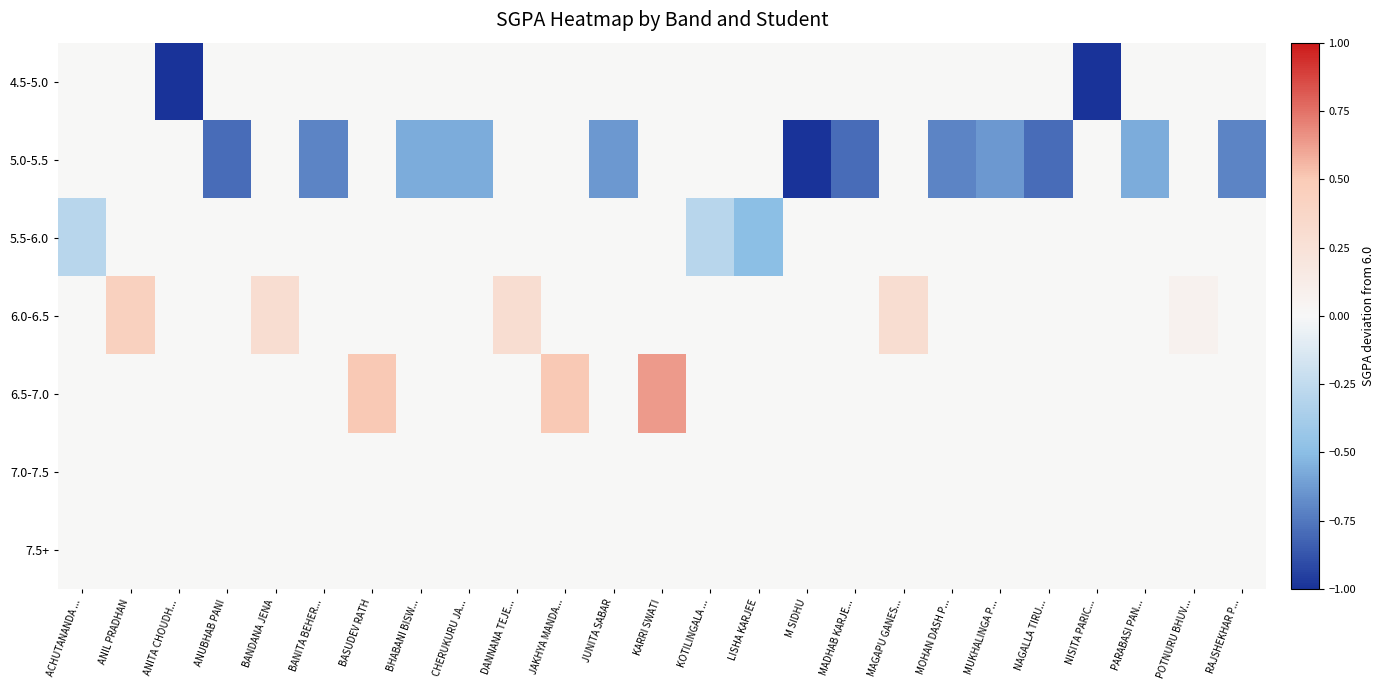

Reading left to right, list all the values displayed in this chart.

4.5-5.0: ACHUTANANDA ...=0.0	ANIL PRADHAN=0.0	ANITA CHOUDH...=-1.2	ANUBHAB PANI=0.0	BANDANA JENA=0.0	BANITA BEHER...=0.0	BASUDEV RATH=0.0	BHABANI BISW...=0.0	CHERUKURU JA...=0.0	DANNANA TEJE...=0.0	JAKHYA MANDA...=0.0	JUNITA SABAR=0.0	KARRI SWATI=0.0	KOTILINGALA ...=0.0	LISHA KARJEE=0.0	M SIDHU=0.0	MADHAB KARJE...=0.0	MAGAPU GANES...=0.0	MOHAN DASH P...=0.0	MUKHALINGA P...=0.0	NAGALLA TIRU...=0.0	NISITA PARIC...=-1.4	PARABASI PAN...=0.0	POTNURU BHUV...=0.0	RAJSHEKHAR P...=0.0
5.0-5.5: ACHUTANANDA ...=0.0	ANIL PRADHAN=0.0	ANITA CHOUDH...=0.0	ANUBHAB PANI=-0.8	BANDANA JENA=0.0	BANITA BEHER...=-0.7	BASUDEV RATH=0.0	BHABANI BISW...=-0.6	CHERUKURU JA...=-0.6	DANNANA TEJE...=0.0	JAKHYA MANDA...=0.0	JUNITA SABAR=-0.6	KARRI SWATI=0.0	KOTILINGALA ...=0.0	LISHA KARJEE=0.0	M SIDHU=-1.0	MADHAB KARJE...=-0.8	MAGAPU GANES...=0.0	MOHAN DASH P...=-0.7	MUKHALINGA P...=-0.6	NAGALLA TIRU...=-0.8	NISITA PARIC...=0.0	PARABASI PAN...=-0.6	POTNURU BHUV...=0.0	RAJSHEKHAR P...=-0.7
5.5-6.0: ACHUTANANDA ...=-0.3	ANIL PRADHAN=0.0	ANITA CHOUDH...=0.0	ANUBHAB PANI=0.0	BANDANA JENA=0.0	BANITA BEHER...=0.0	BASUDEV RATH=0.0	BHABANI BISW...=0.0	CHERUKURU JA...=0.0	DANNANA TEJE...=0.0	JAKHYA MANDA...=0.0	JUNITA SABAR=0.0	KARRI SWATI=0.0	KOTILINGALA ...=-0.3	LISHA KARJEE=-0.5	M SIDHU=0.0	MADHAB KARJE...=0.0	MAGAPU GANES...=0.0	MOHAN DASH P...=0.0	MUKHALINGA P...=0.0	NAGALLA TIRU...=0.0	NISITA PARIC...=0.0	PARABASI PAN...=0.0	POTNURU BHUV...=0.0	RAJSHEKHAR P...=0.0
6.0-6.5: ACHUTANANDA ...=0.0	ANIL PRADHAN=0.4	ANITA CHOUDH...=0.0	ANUBHAB PANI=0.0	BANDANA JENA=0.3	BANITA BEHER...=0.0	BASUDEV RATH=0.0	BHABANI BISW...=0.0	CHERUKURU JA...=0.0	DANNANA TEJE...=0.3	JAKHYA MANDA...=0.0	JUNITA SABAR=0.0	KARRI SWATI=0.0	KOTILINGALA ...=0.0	LISHA KARJEE=0.0	M SIDHU=0.0	MADHAB KARJE...=0.0	MAGAPU GANES...=0.3	MOHAN DASH P...=0.0	MUKHALINGA P...=0.0	NAGALLA TIRU...=0.0	NISITA PARIC...=0.0	PARABASI PAN...=0.0	POTNURU BHUV...=0.1	RAJSHEKHAR P...=0.0
6.5-7.0: ACHUTANANDA ...=0.0	ANIL PRADHAN=0.0	ANITA CHOUDH...=0.0	ANUBHAB PANI=0.0	BANDANA JENA=0.0	BANITA BEHER...=0.0	BASUDEV RATH=0.5	BHABANI BISW...=0.0	CHERUKURU JA...=0.0	DANNANA TEJE...=0.0	JAKHYA MANDA...=0.5	JUNITA SABAR=0.0	KARRI SWATI=0.6	KOTILINGALA ...=0.0	LISHA KARJEE=0.0	M SIDHU=0.0	MADHAB KARJE...=0.0	MAGAPU GANES...=0.0	MOHAN DASH P...=0.0	MUKHALINGA P...=0.0	NAGALLA TIRU...=0.0	NISITA PARIC...=0.0	PARABASI PAN...=0.0	POTNURU BHUV...=0.0	RAJSHEKHAR P...=0.0
7.0-7.5: ACHUTANANDA ...=0.0	ANIL PRADHAN=0.0	ANITA CHOUDH...=0.0	ANUBHAB PANI=0.0	BANDANA JENA=0.0	BANITA BEHER...=0.0	BASUDEV RATH=0.0	BHABANI BISW...=0.0	CHERUKURU JA...=0.0	DANNANA TEJE...=0.0	JAKHYA MANDA...=0.0	JUNITA SABAR=0.0	KARRI SWATI=0.0	KOTILINGALA ...=0.0	LISHA KARJEE=0.0	M SIDHU=0.0	MADHAB KARJE...=0.0	MAGAPU GANES...=0.0	MOHAN DASH P...=0.0	MUKHALINGA P...=0.0	NAGALLA TIRU...=0.0	NISITA PARIC...=0.0	PARABASI PAN...=0.0	POTNURU BHUV...=0.0	RAJSHEKHAR P...=0.0
7.5+: ACHUTANANDA ...=0.0	ANIL PRADHAN=0.0	ANITA CHOUDH...=0.0	ANUBHAB PANI=0.0	BANDANA JENA=0.0	BANITA BEHER...=0.0	BASUDEV RATH=0.0	BHABANI BISW...=0.0	CHERUKURU JA...=0.0	DANNANA TEJE...=0.0	JAKHYA MANDA...=0.0	JUNITA SABAR=0.0	KARRI SWATI=0.0	KOTILINGALA ...=0.0	LISHA KARJEE=0.0	M SIDHU=0.0	MADHAB KARJE...=0.0	MAGAPU GANES...=0.0	MOHAN DASH P...=0.0	MUKHALINGA P...=0.0	NAGALLA TIRU...=0.0	NISITA PARIC...=0.0	PARABASI PAN...=0.0	POTNURU BHUV...=0.0	RAJSHEKHAR P...=0.0